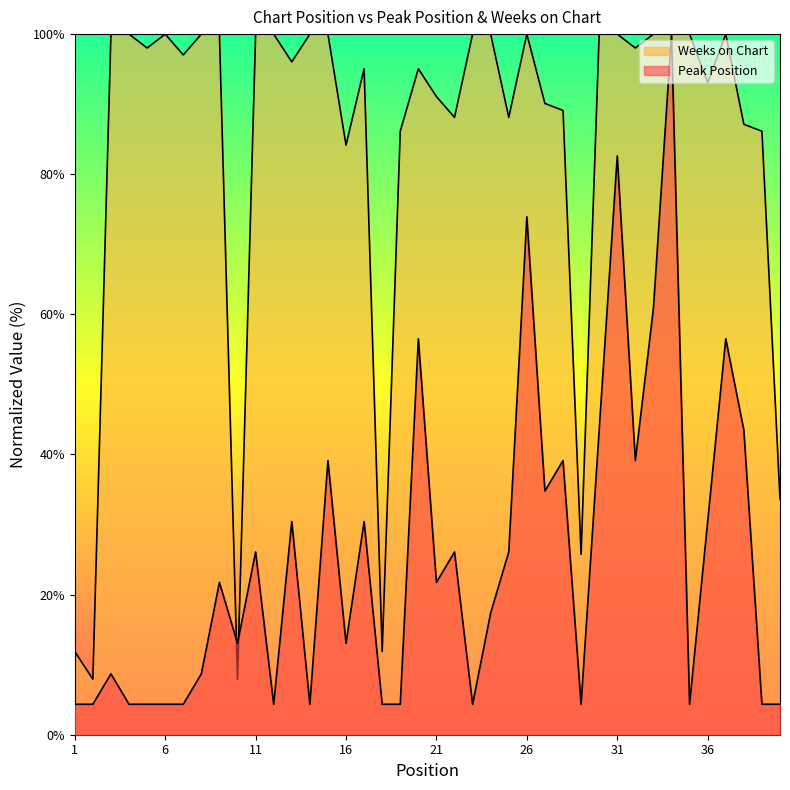

Where is the first local minimum for Peak Position?

10